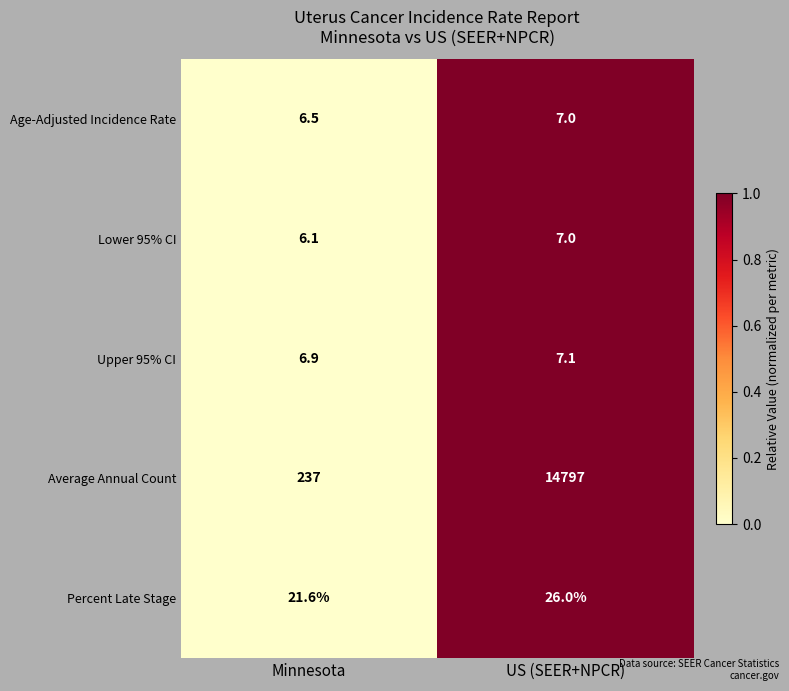

Rank the series at Minnesota from highest to lowest value.

Average Annual Count, Percent Late Stage, Upper 95% CI, Age-Adjusted Incidence Rate, Lower 95% CI